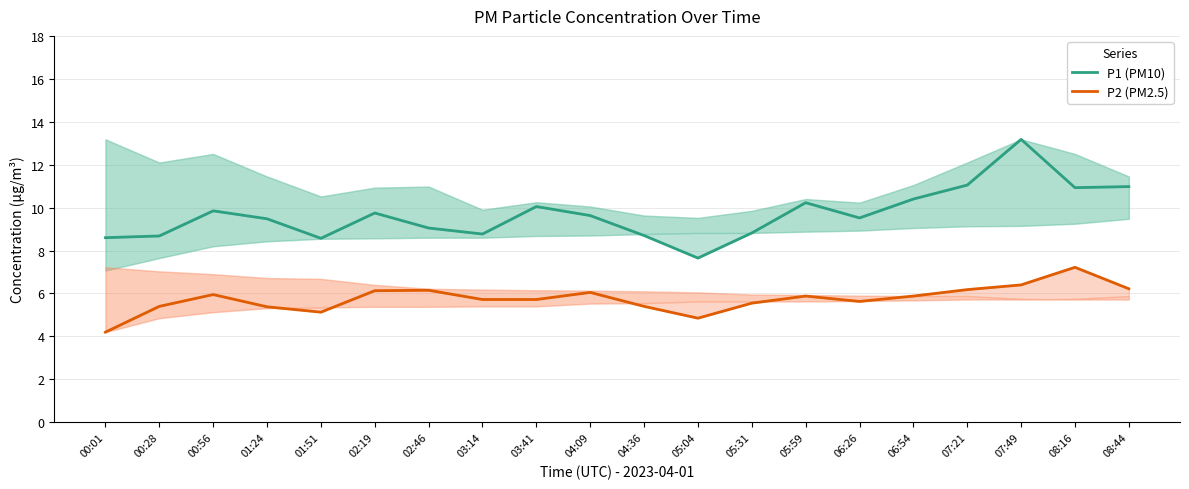

Rank the categories by P2 (PM2.5) value from lowest to highest.

00:01, 05:04, 01:51, 01:24, 00:28, 04:36, 05:31, 06:26, 03:14, 03:41, 05:59, 06:54, 00:56, 04:09, 02:19, 02:46, 07:21, 08:44, 07:49, 08:16